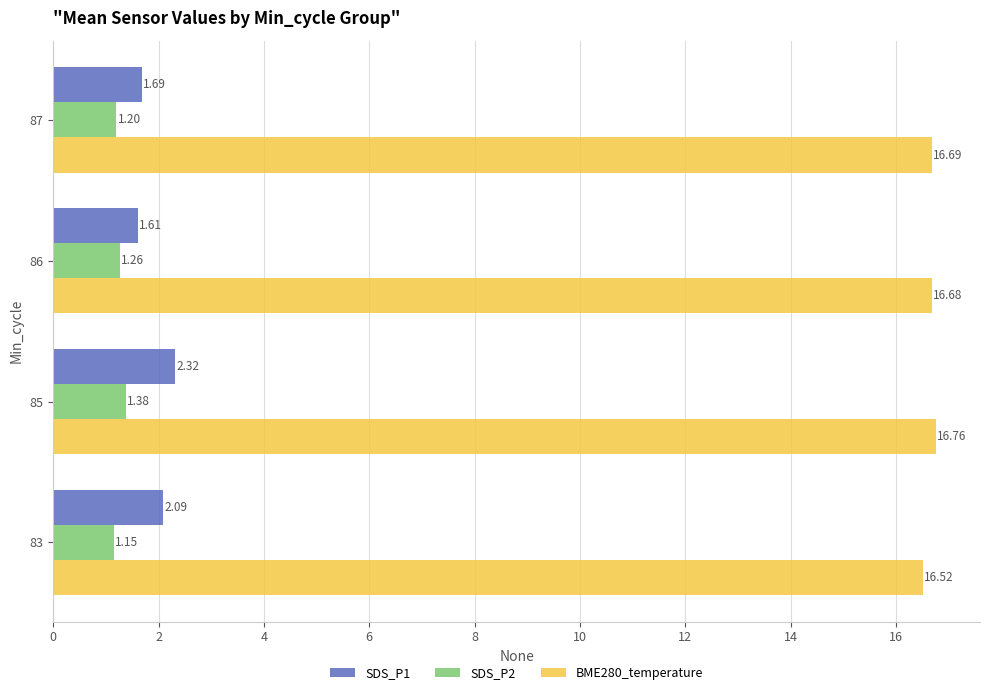

Rank the series at 86 from highest to lowest value.

BME280_temperature, SDS_P1, SDS_P2